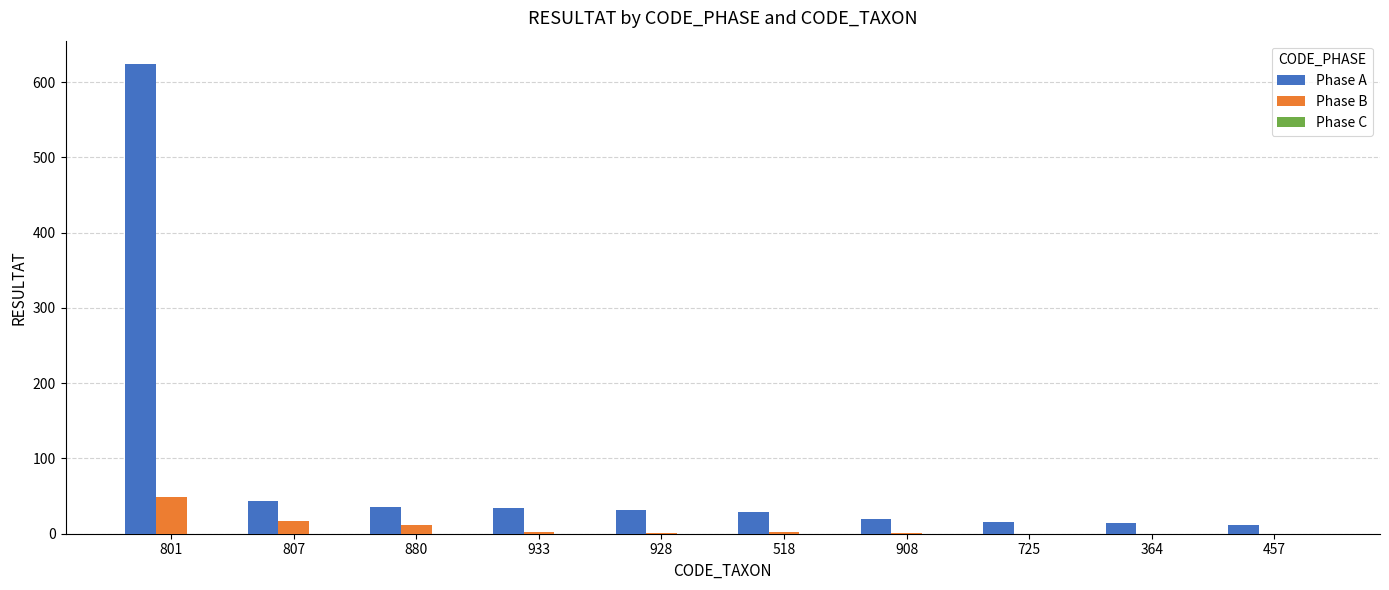

What is the highest value of the Phase B series?

49